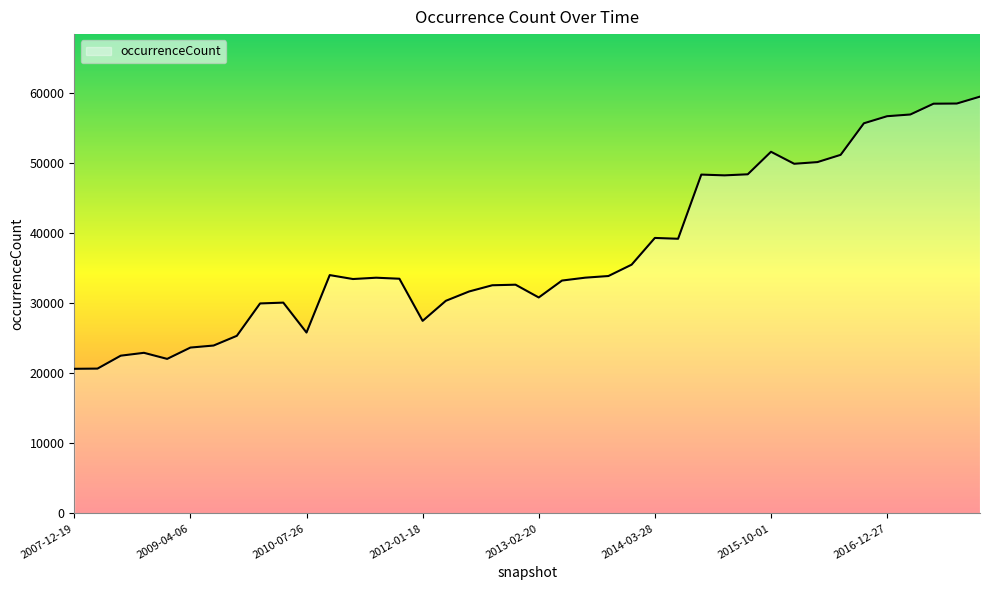

What is the difference between the second highest and second lowest values?

37829